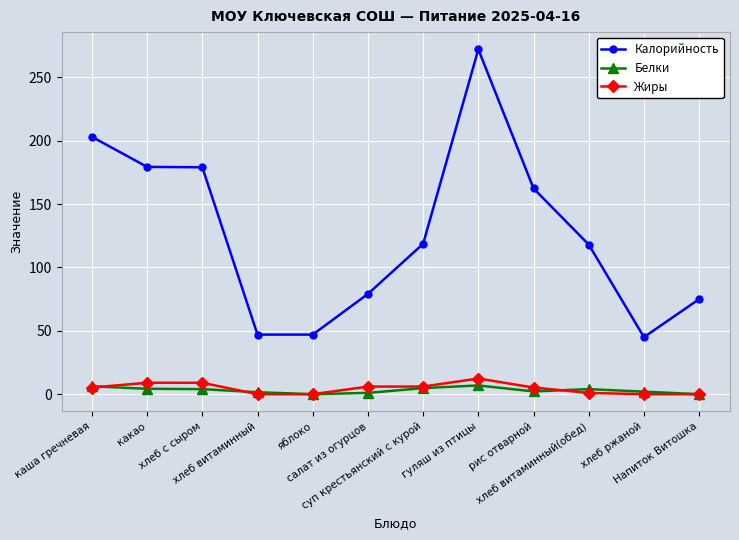

At which label does Калорийность first exceed 118?

каша гречневая